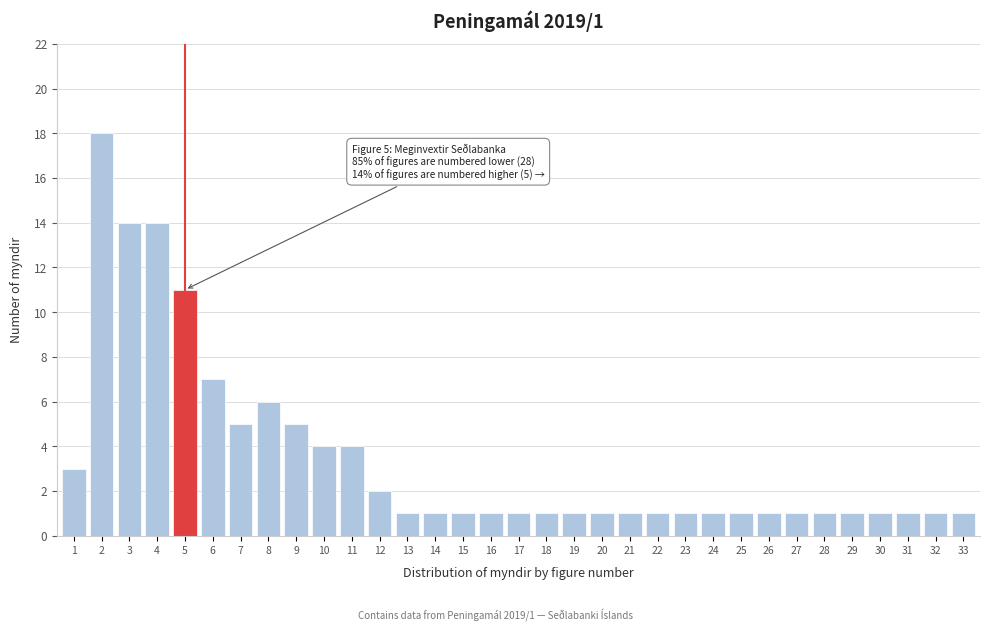

Is it true that the value at 16 is 1?

True